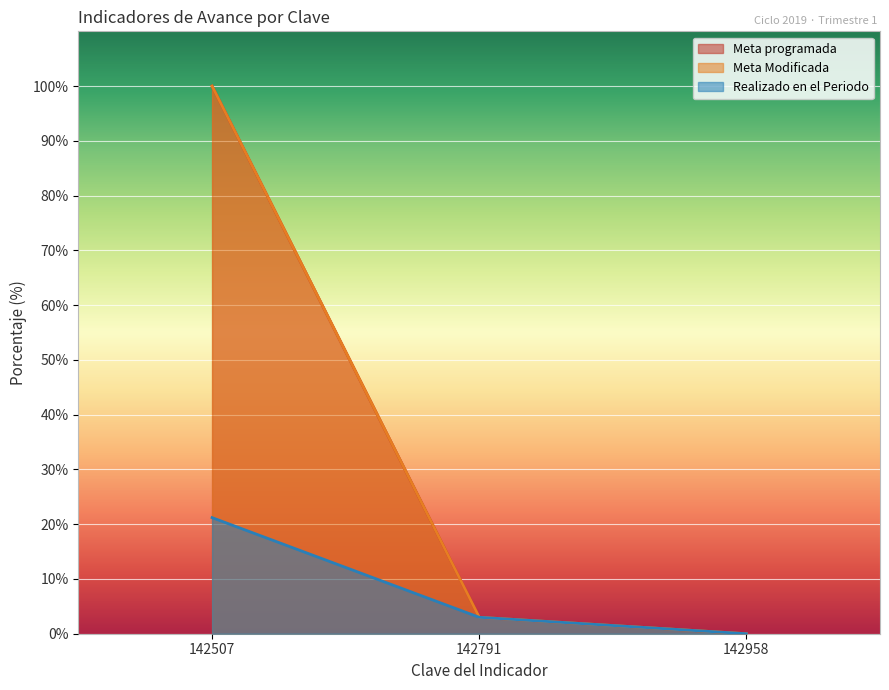

Reading left to right, list all the values displayed in this chart.

Meta programada: 142507=100.0	142791=3.0	142958=0.0
Meta Modificada: 142507=100.0	142791=3.0	142958=0.0
Realizado en el Periodo: 142507=21.2	142791=3.0	142958=0.0